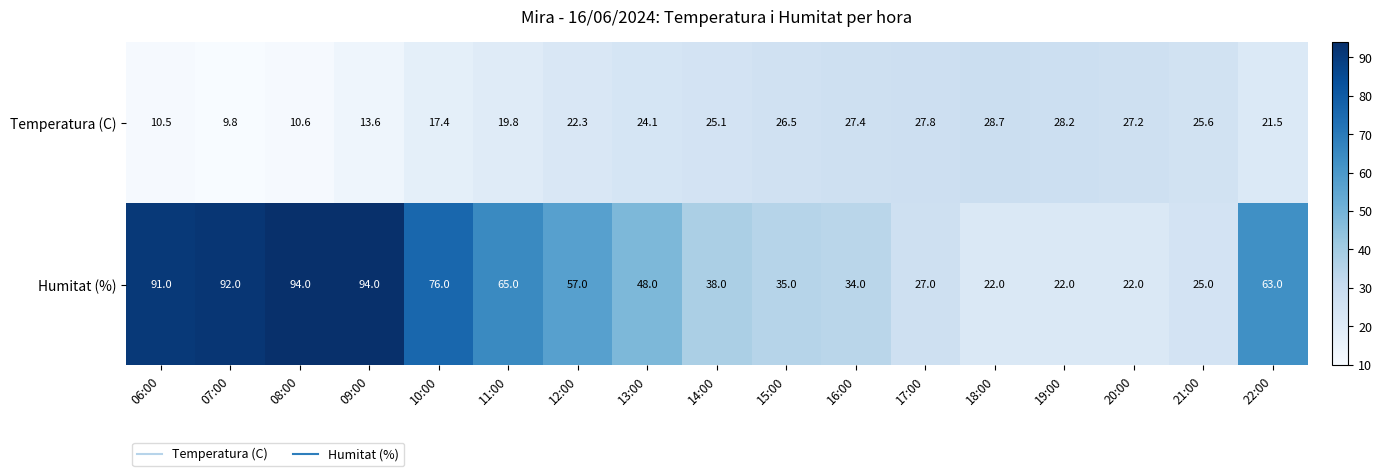

At which label is Temperatura (C) closest to 19?

11:00